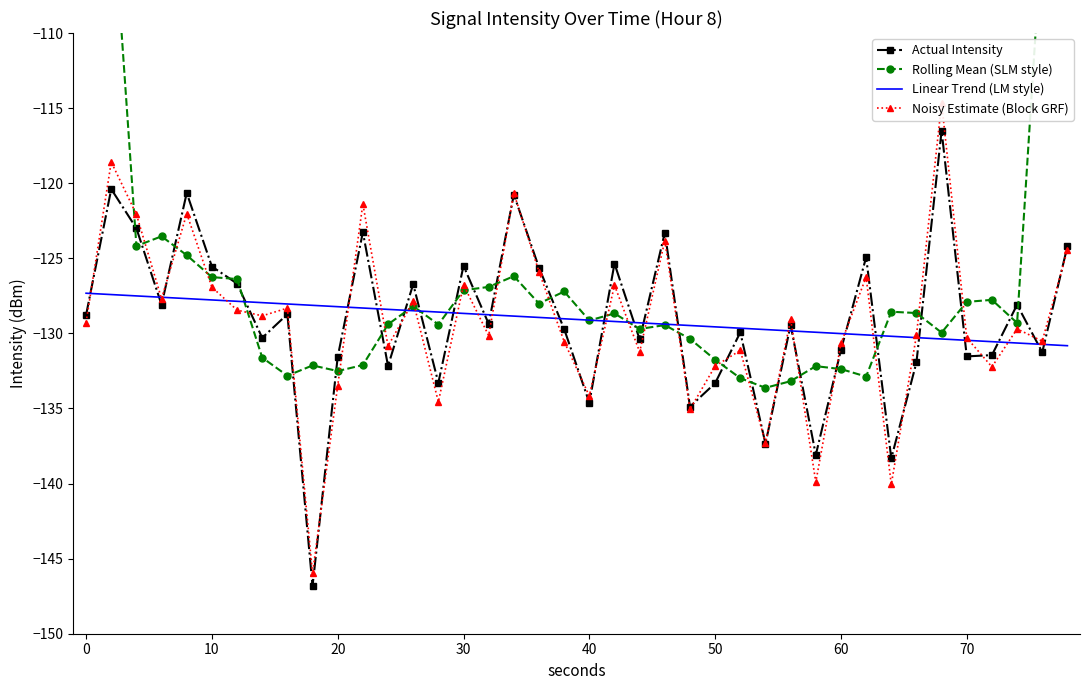

True or false: Actual Intensity has a value of -131.5 at 70.

True